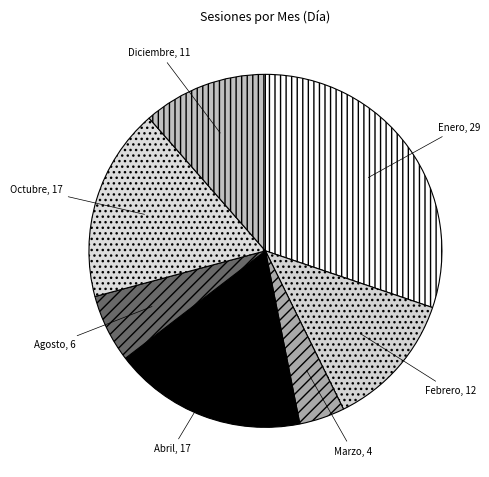

What is the largest slice in the pie chart?

Enero